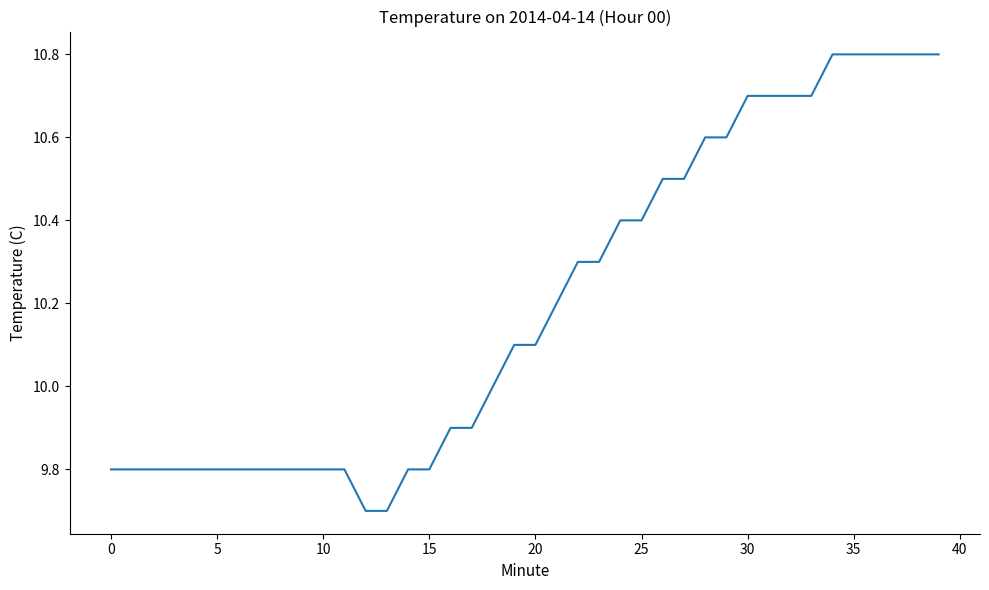

What is the smallest value displayed?

9.7